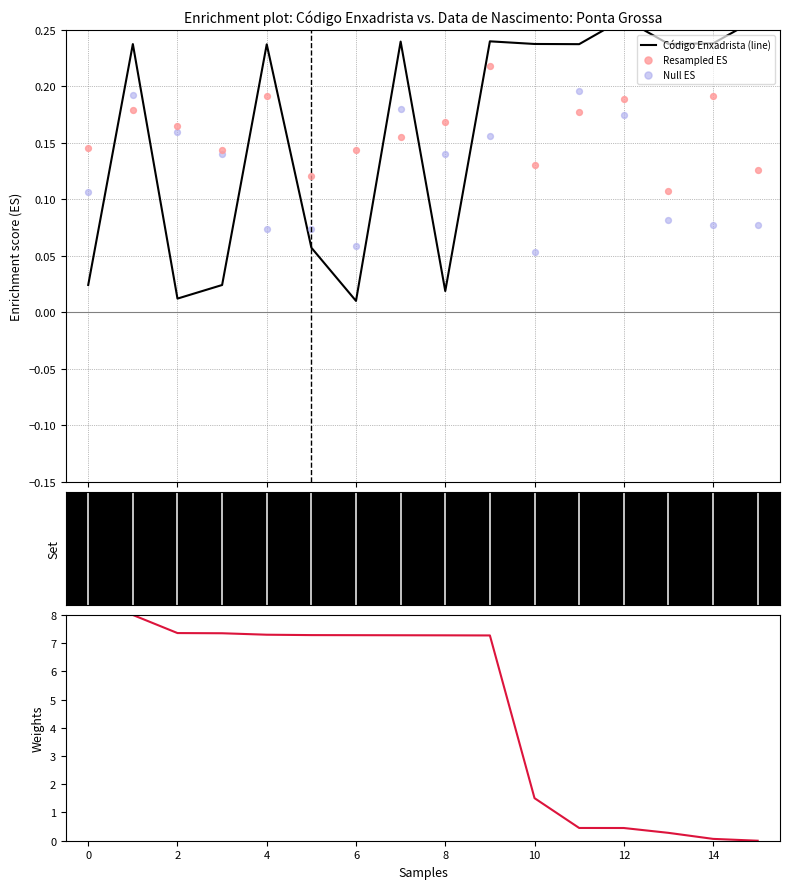

Which series has the largest total across all categories?

Código Enxadrista